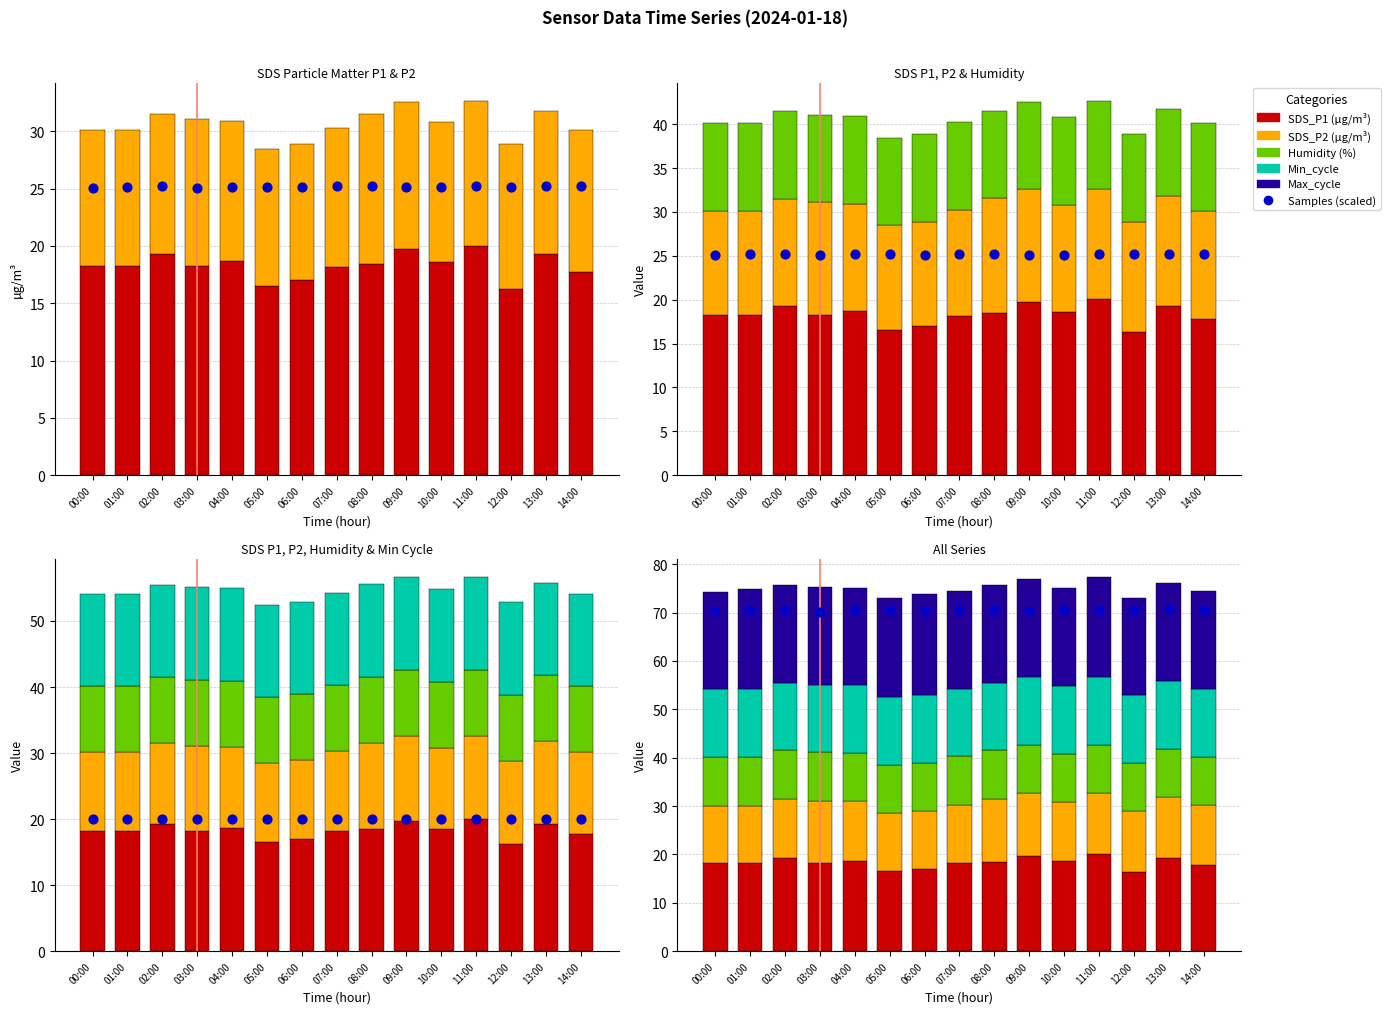

At how many categories does at least one series exceed 39?

15